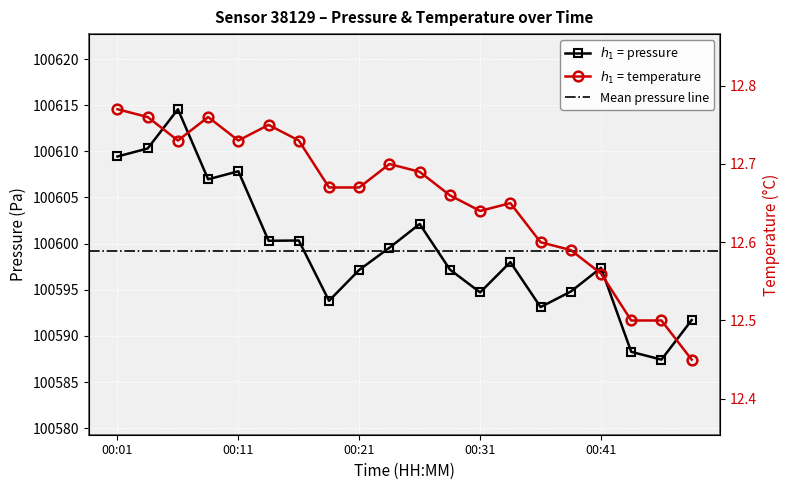

At which label does pressure reach its peak?

00:06